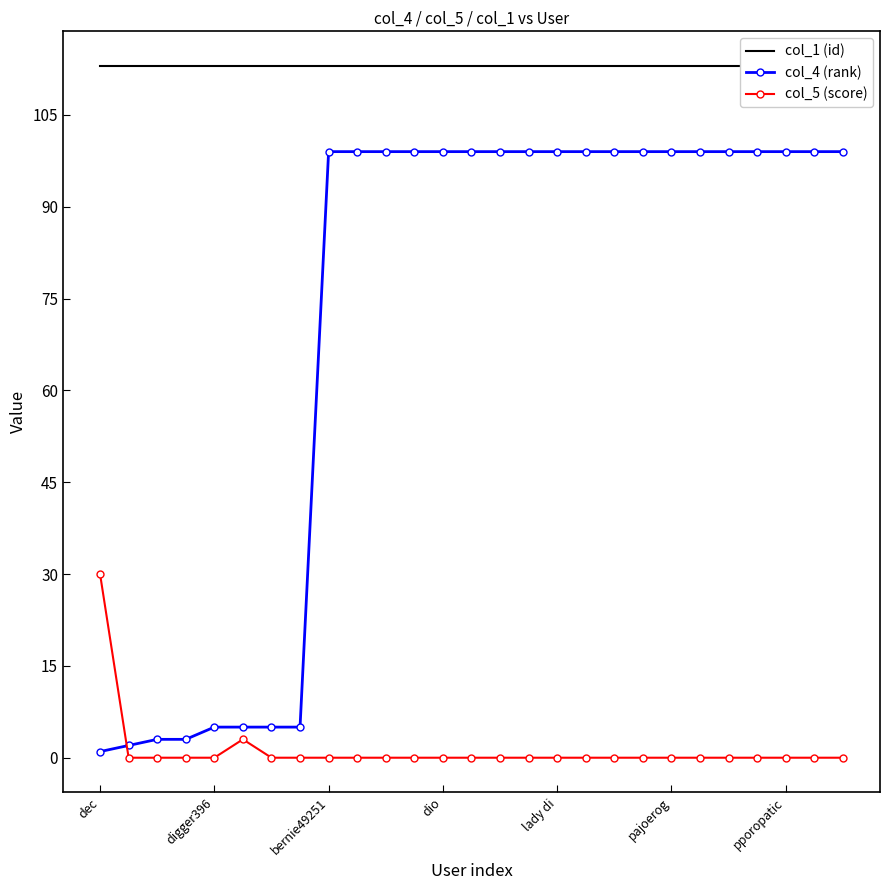

Count the number of categories in the chart.

27